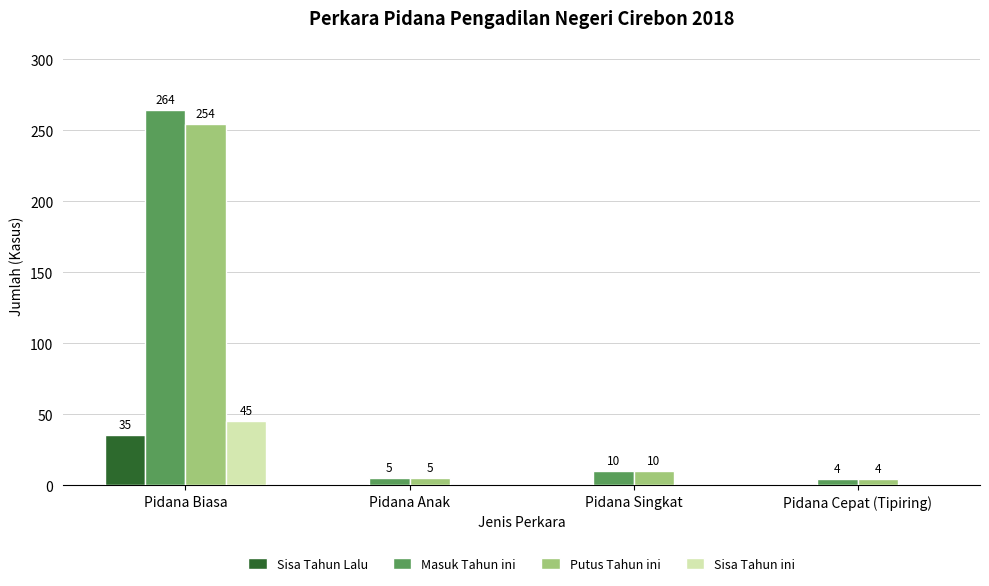

The Sisa Tahun ini series shows 0 at Pidana Cepat (Tipiring). True or false?

True